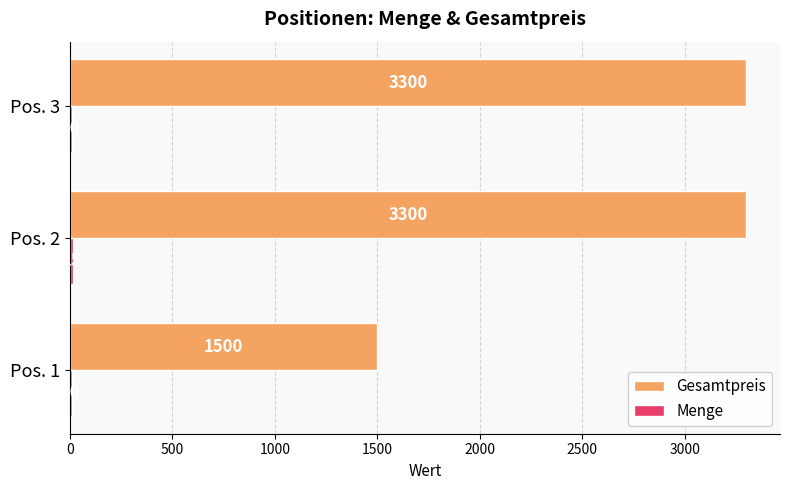

At which category is the sum across all series the highest?

Pos. 2